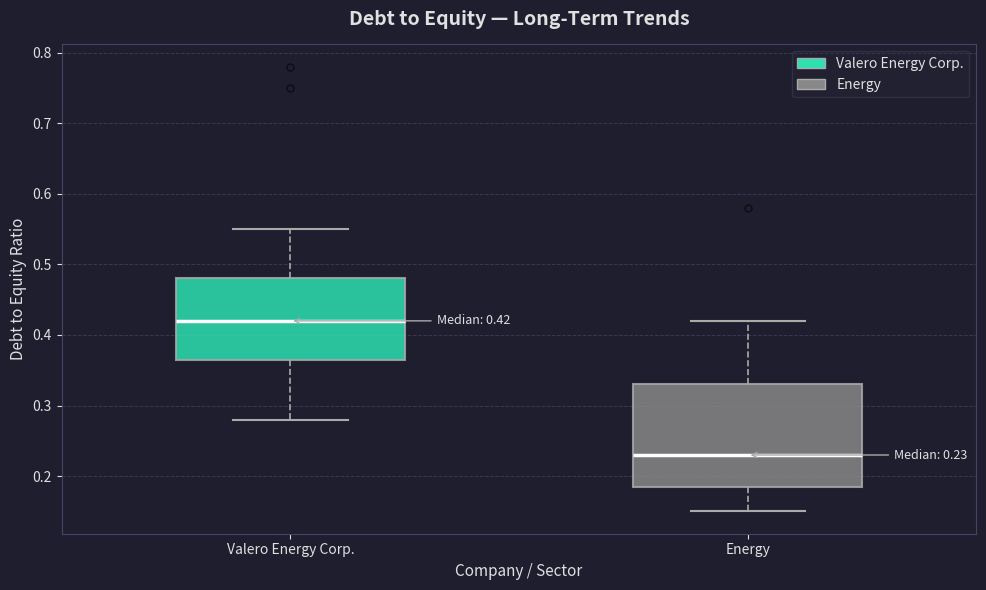

Which box's median line is the lowest?

Energy